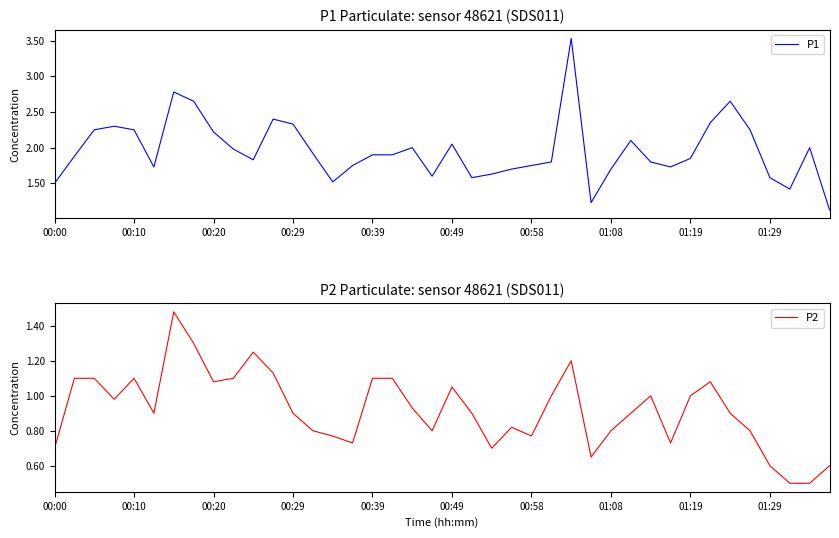

How many interior local valleys does the P1 series have?

8